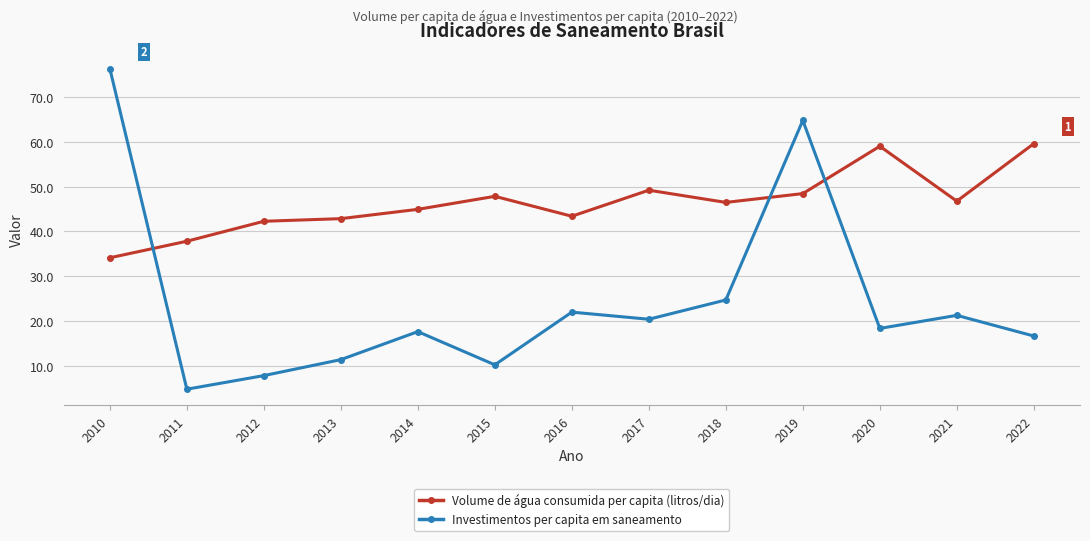

What is the sum of the Volume de água consumida per capita (litros/dia) values at 2018 and 2011?

84.3